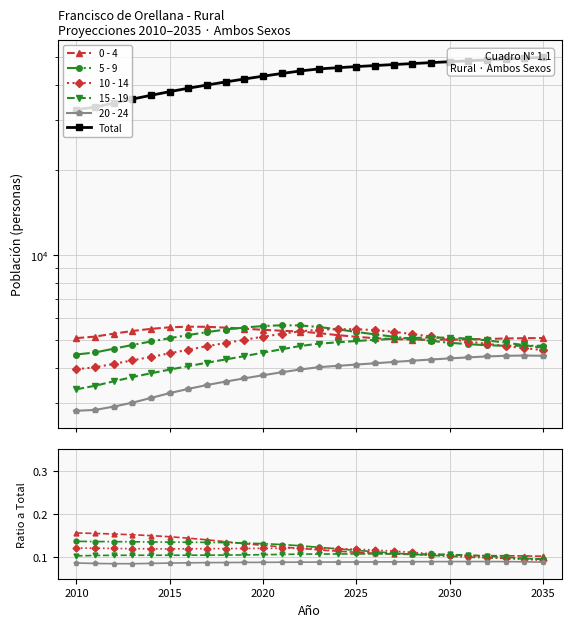

Reading left to right, extract all data points from this chart.

0 - 4: 0.2	0.2	0.2	0.2	0.1	0.1	0.1	0.1	0.1	0.1	0.1	0.1	0.1	0.1	0.1	0.1	0.1	0.1	0.1	0.1	0.1	0.1	0.1	0.1	0.1	0.1
5 - 9: 0.1	0.1	0.1	0.1	0.1	0.1	0.1	0.1	0.1	0.1	0.1	0.1	0.1	0.1	0.1	0.1	0.1	0.1	0.1	0.1	0.1	0.1	0.1	0.1	0.1	0.1
10 - 14: 0.1	0.1	0.1	0.1	0.1	0.1	0.1	0.1	0.1	0.1	0.1	0.1	0.1	0.1	0.1	0.1	0.1	0.1	0.1	0.1	0.1	0.1	0.1	0.1	0.1	0.1
15 - 19: 0.1	0.1	0.1	0.1	0.1	0.1	0.1	0.1	0.1	0.1	0.1	0.1	0.1	0.1	0.1	0.1	0.1	0.1	0.1	0.1	0.1	0.1	0.1	0.1	0.1	0.1
20 - 24: 0.1	0.1	0.1	0.1	0.1	0.1	0.1	0.1	0.1	0.1	0.1	0.1	0.1	0.1	0.1	0.1	0.1	0.1	0.1	0.1	0.1	0.1	0.1	0.1	0.1	0.1
Total: 32675.0	33321.0	34439.0	35577.0	36696.0	37800.0	38870.0	39897.0	40908.0	41890.0	42863.0	43805.0	44717.0	45472.0	45911.0	46334.0	46726.0	47110.0	47478.0	47853.0	48206.0	48568.0	48913.0	49257.0	49604.0	49933.0